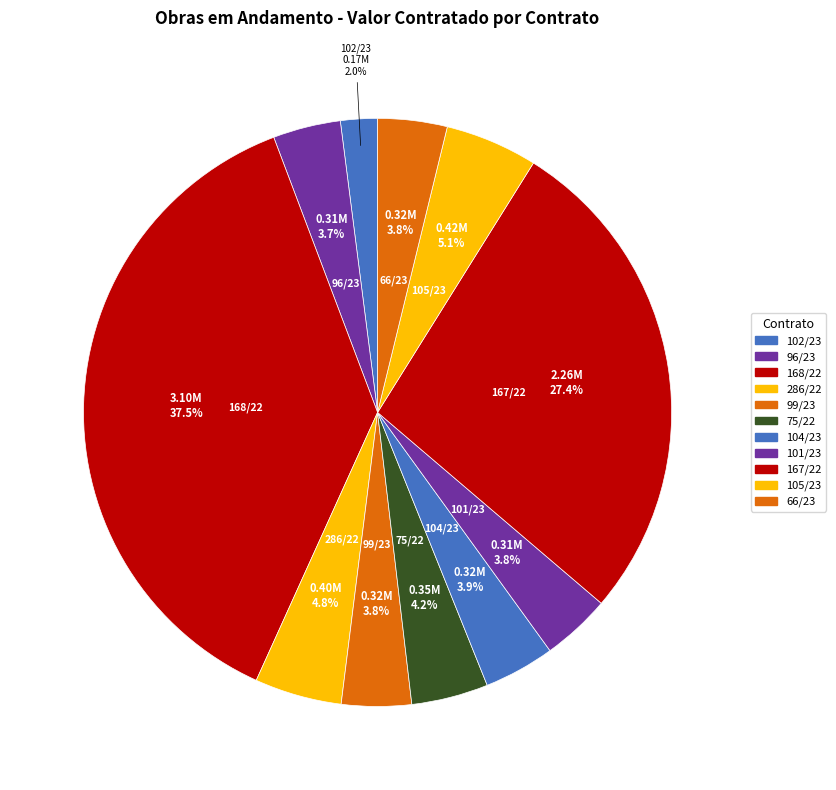

What is the smallest slice in the pie chart?

102/23